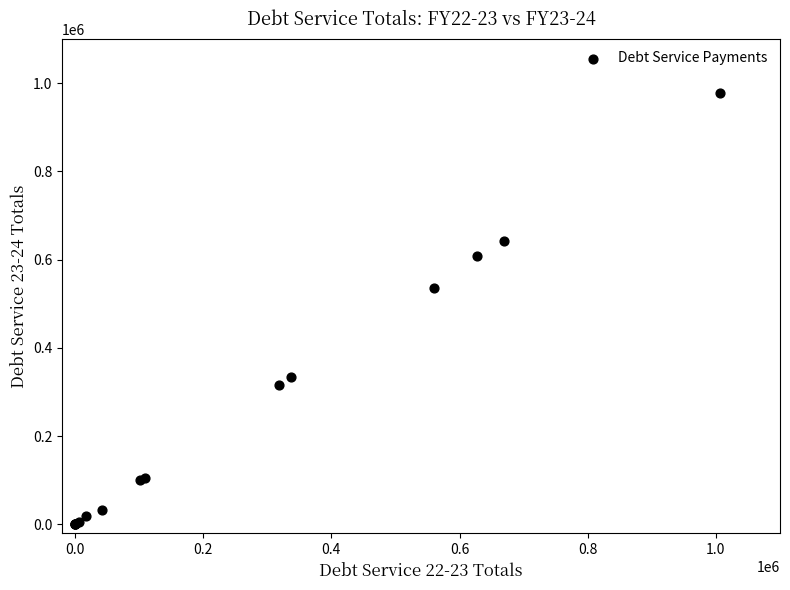

What Y value in the scatter plot is closest to 488492?

536100.0